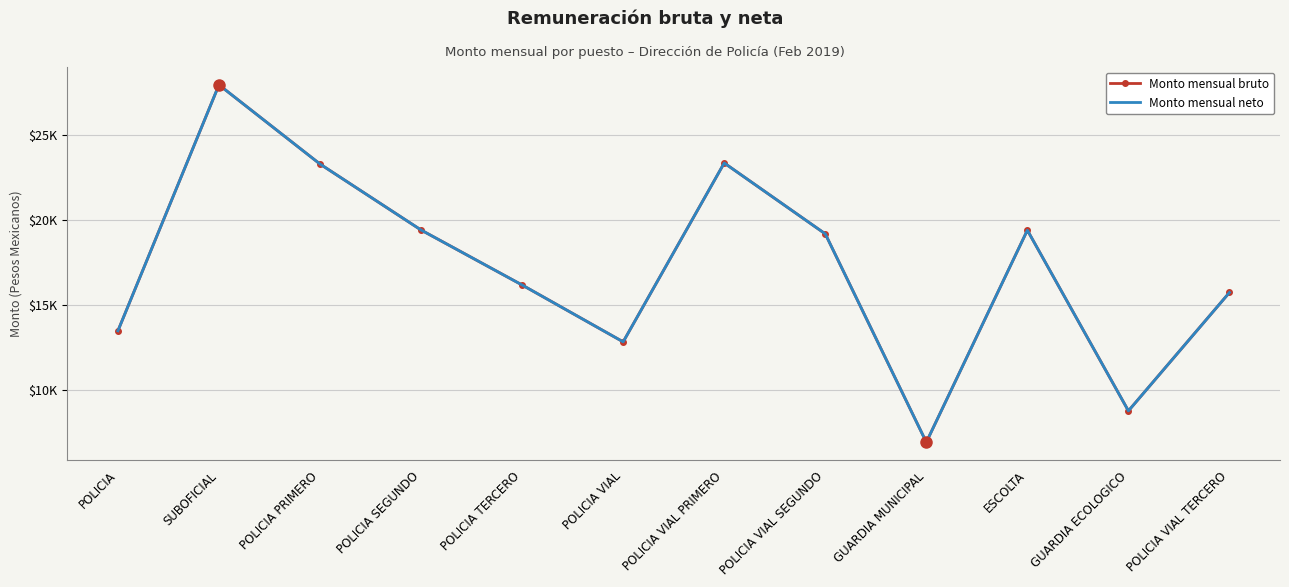

At which label does Monto mensual neto first exceed 19203?

SUBOFICIAL